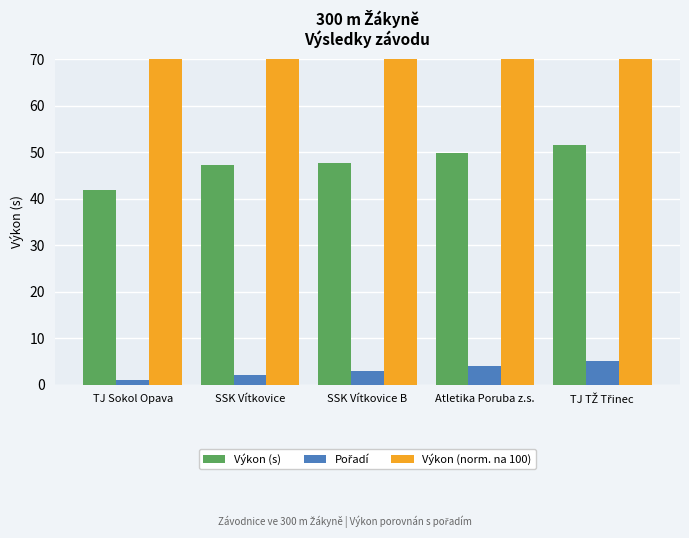

What is the sum of the Výkon (norm. na 100) values at SSK Vítkovice and TJ TŽ Třinec?

191.6